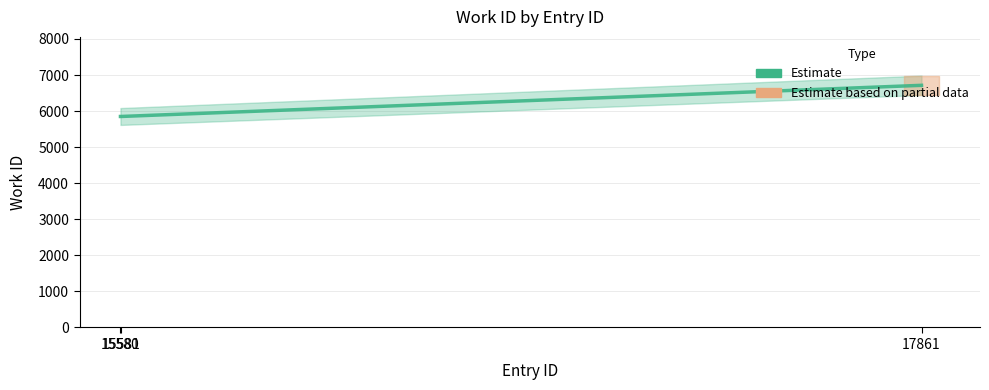

At which label is the value closest to 6282?

15580